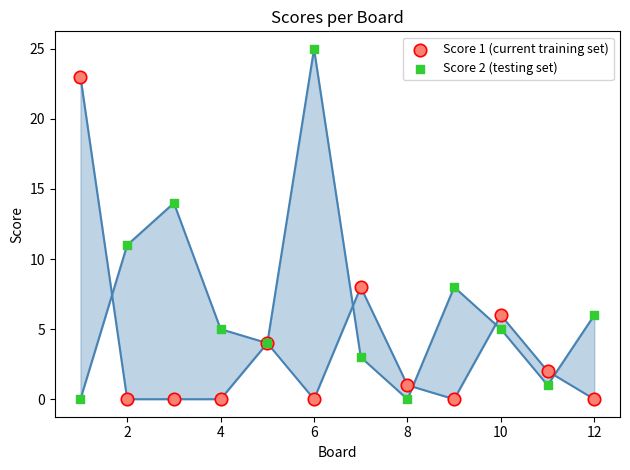

Which series contains the highest Y value?

Score 2 (testing set)